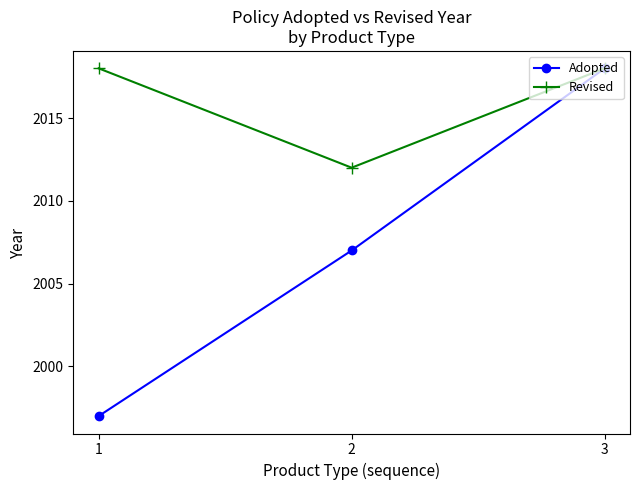

What is the value of the Adopted point at the 1st from the left?

1997